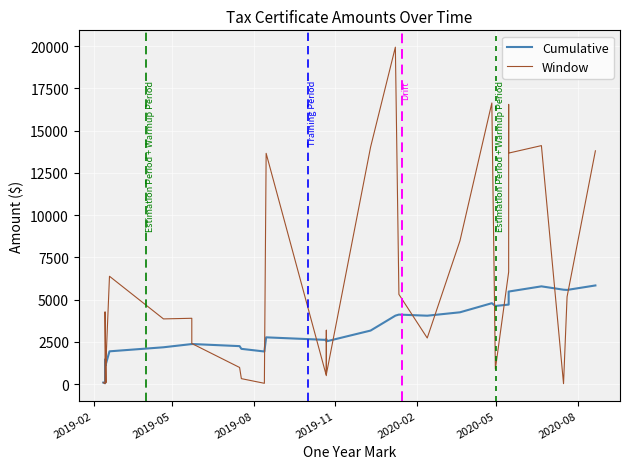

Reading left to right, what are all the values shown in this chart?

Cumulative: 89.7	55.0	1462.1	1115.8	1179.3	1197.5	1938.0	2177.8	2368.6	2371.8	2245.5	2085.2	1928.3	2766.1	2614.9	2650.5	2528.0	3166.8	4049.6	4112.6	4046.7	4248.4	4787.0	4624.4	4704.7	5160.4	5475.6	5784.1	5585.5	5571.5	5837.1
Window: 89.7	20.2	4276.4	76.8	1433.4	1288.3	6380.8	3857.0	3894.3	2401.2	982.5	321.6	46.2	13656.4	498.4	3184.5	568.0	14026.5	19940.6	5310.0	2727.2	8484.0	16637.1	885.4	6631.7	16551.1	13671.1	14113.6	24.8	5166.6	13805.9